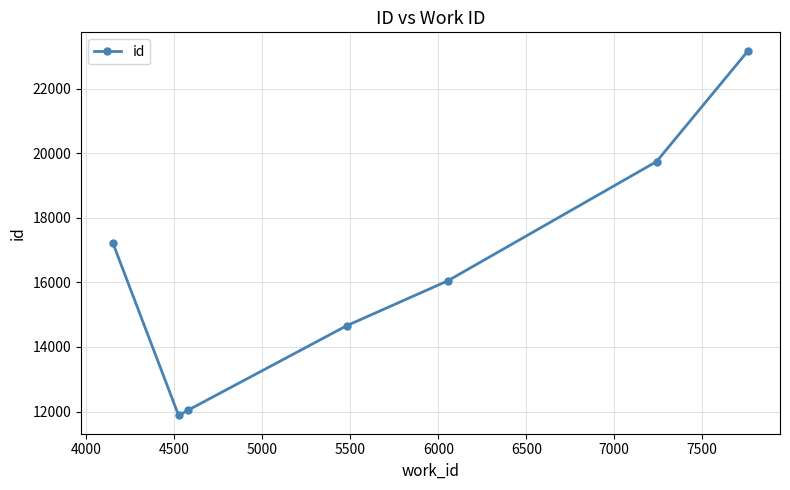

What is the maximum value shown in the chart?

23174